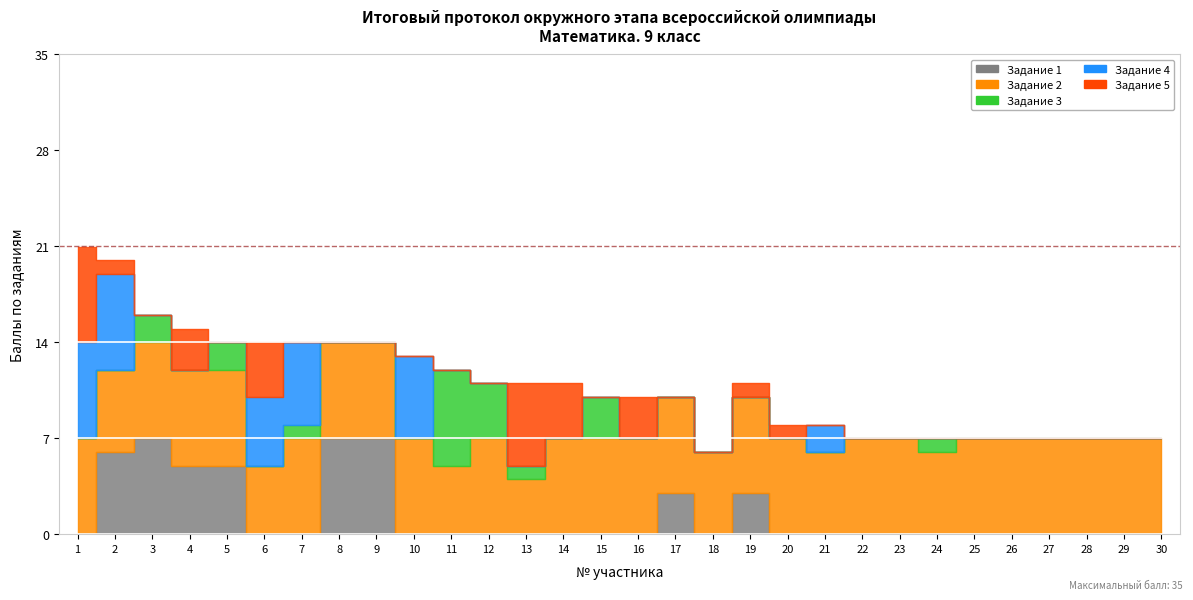

How many intersections are there between Задание 5 and Задание 1?

4